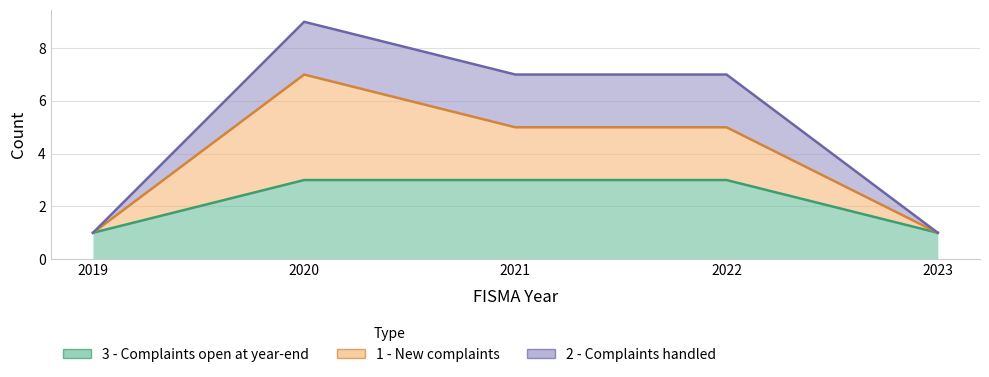

Which series has the widest spread of values?

1 - New complaints